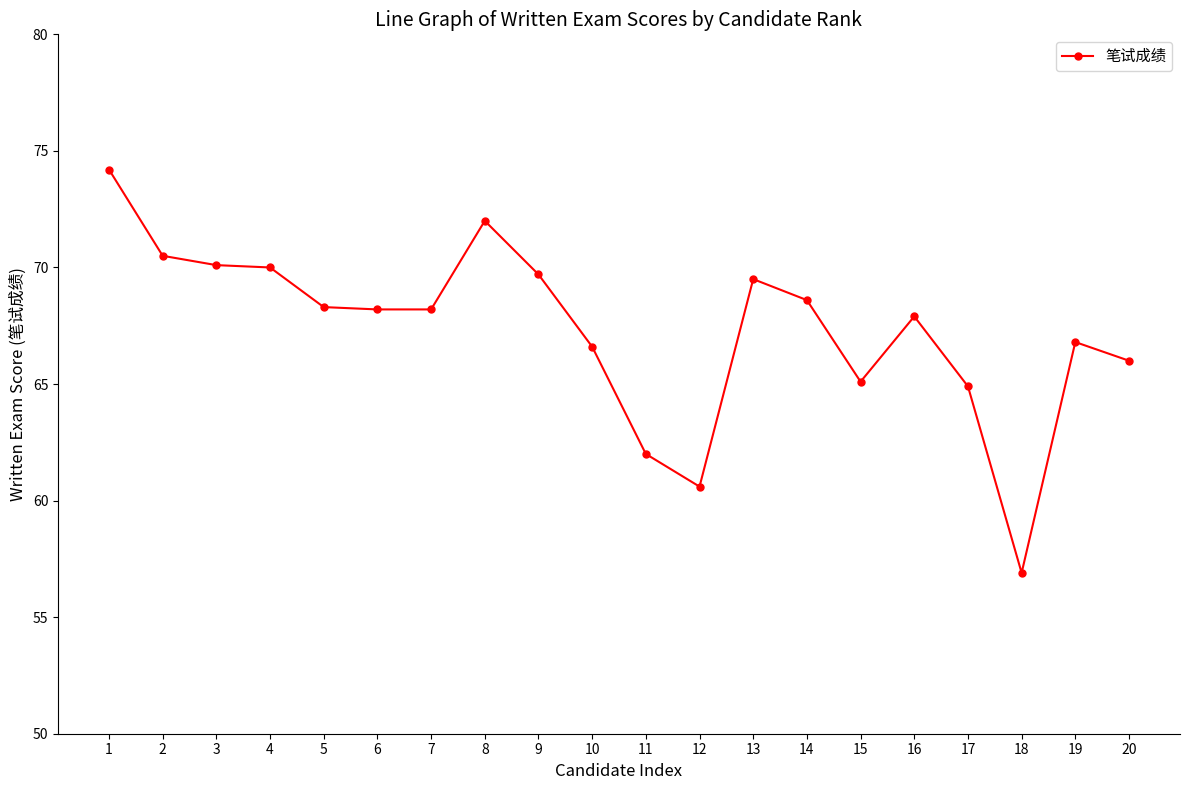

The chart shows a value of 66.8 at 19. True or false?

True